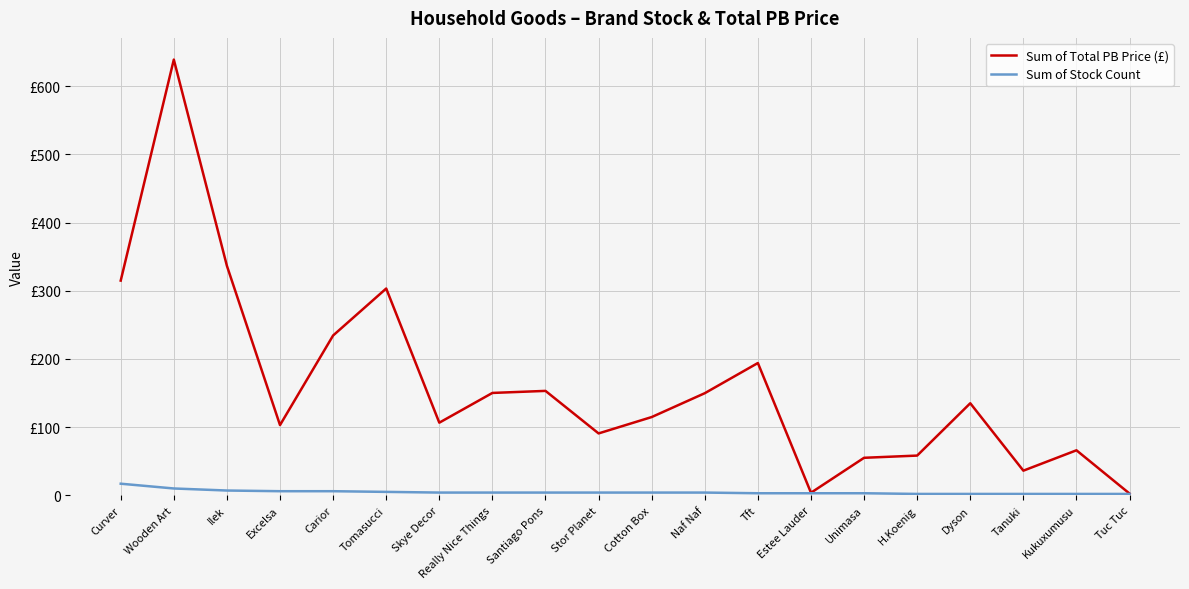

What is the total value across all series at Excelsa?

109.0